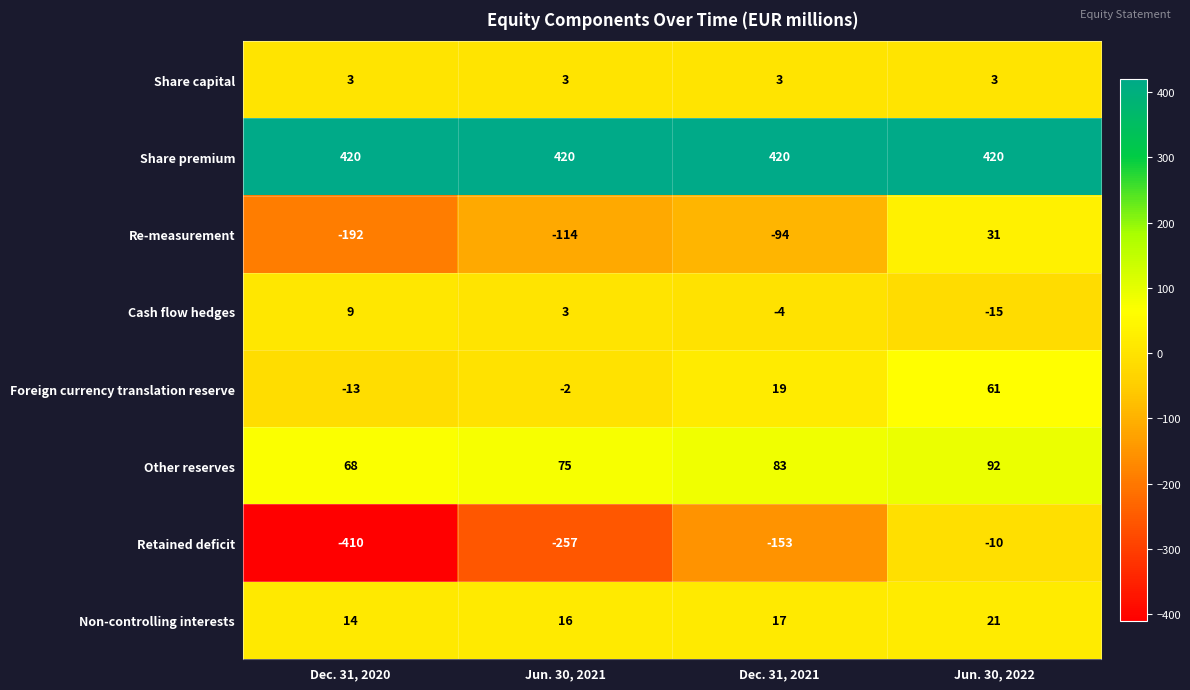

Rank the series at Jun. 30, 2022 from lowest to highest value.

Cash flow hedges, Retained deficit, Share capital, Non-controlling interests, Re-measurement, Foreign currency translation reserve, Other reserves, Share premium